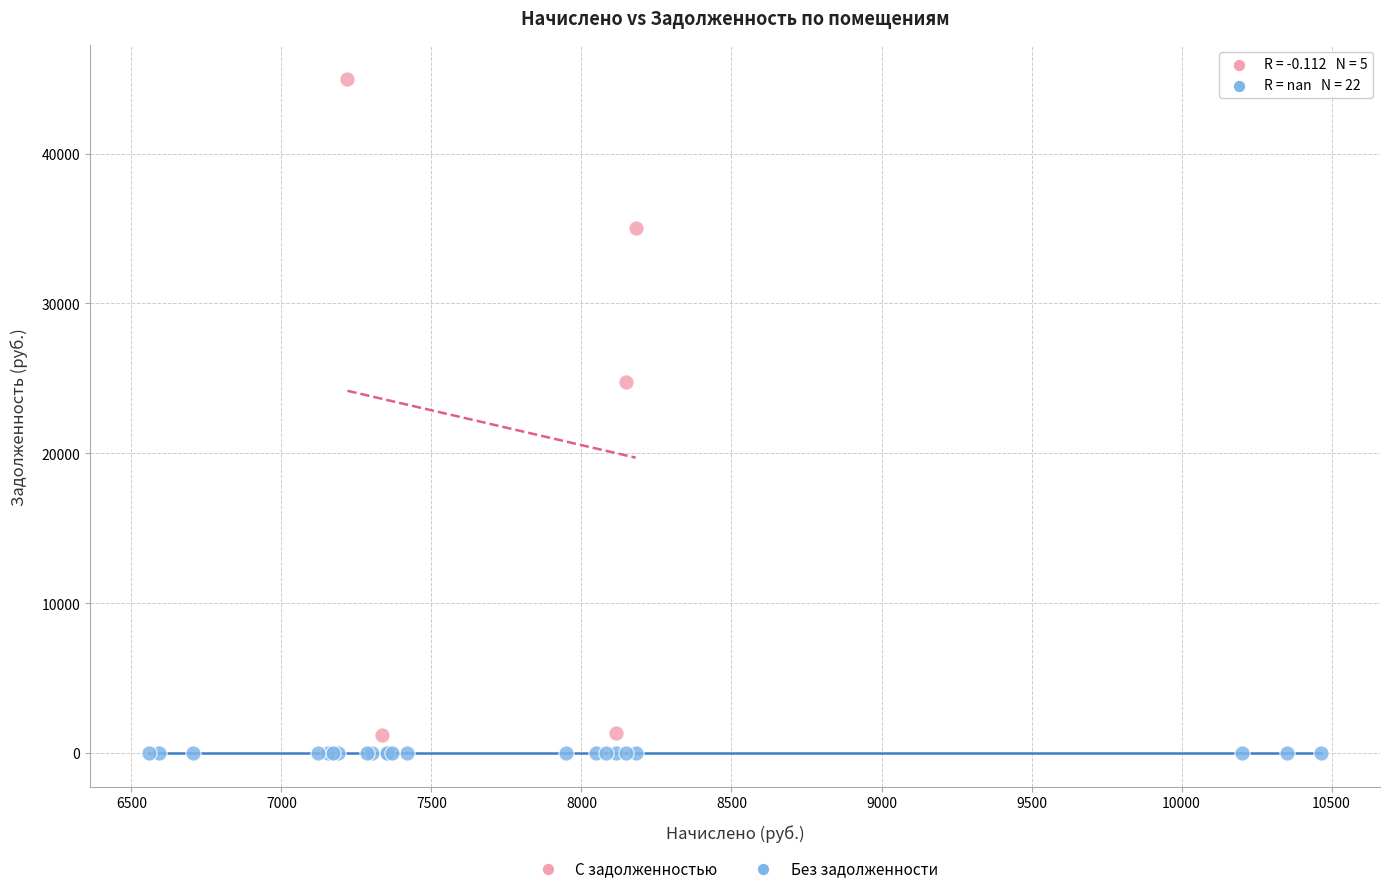

Which series reaches the maximum Y coordinate?

С задолженностью